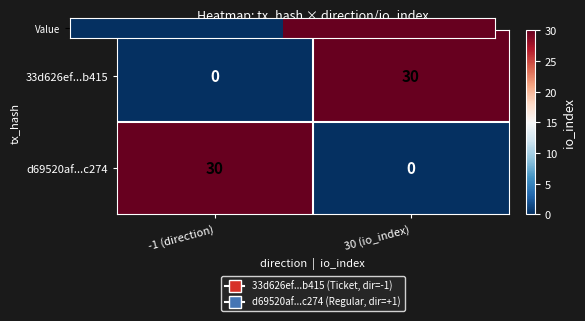

What is the approximate value of 33d626ef...b415 at 30 (io_index)?

30